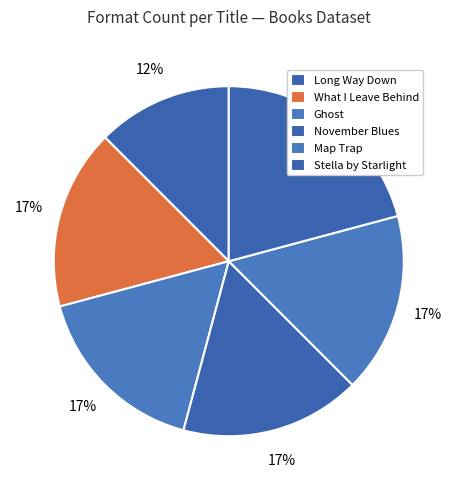

Is the sum of Stella by Starlight and November Blues greater than half?

No